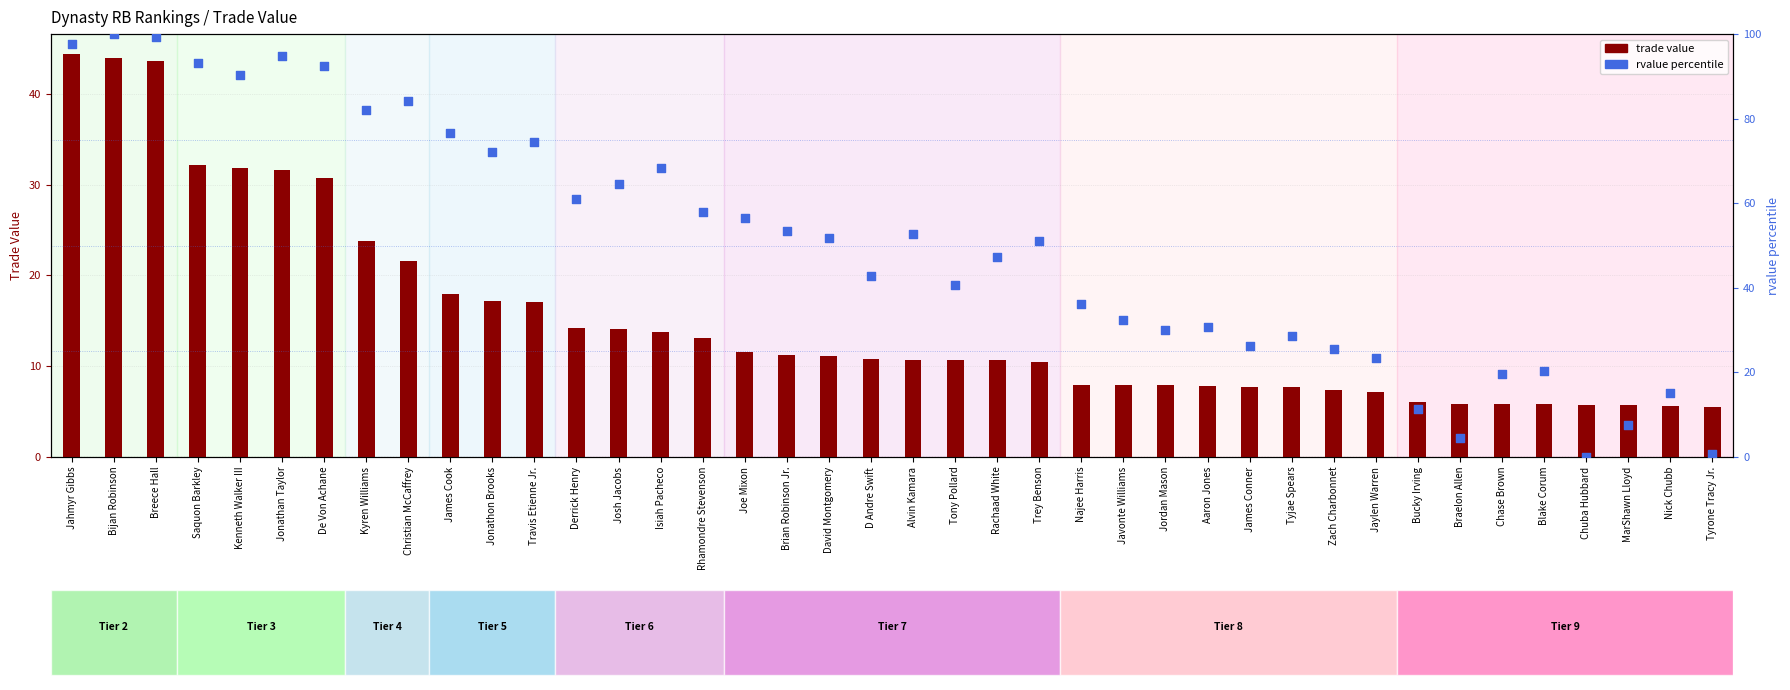

Is the value of trade value at Trey Benson greater than the value of rvalue percentile at Jonathan Taylor?

No